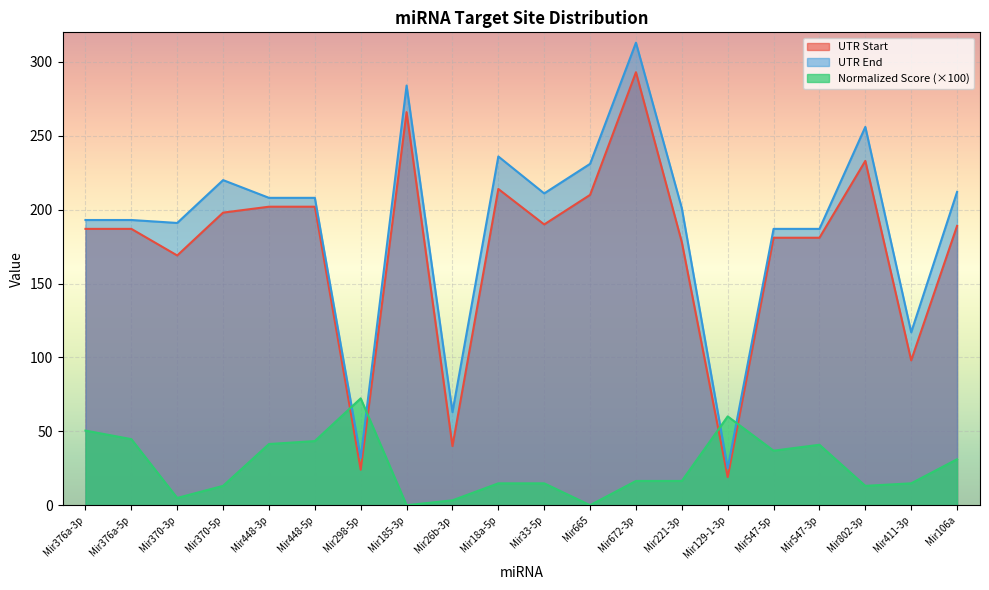

Reading left to right, transcribe all the data shown in this chart.

UTR Start: Mir376a-3p=187.0	Mir376a-5p=187.0	Mir370-3p=169.0	Mir370-5p=198.0	Mir448-3p=202.0	Mir448-5p=202.0	Mir298-5p=24.0	Mir185-3p=266.0	Mir26b-3p=40.0	Mir18a-5p=214.0	Mir33-5p=190.0	Mir665=210.0	Mir672-3p=293.0	Mir221-3p=178.0	Mir129-1-3p=19.0	Mir547-5p=181.0	Mir547-3p=181.0	Mir802-3p=233.0	Mir411-3p=98.0	Mir106a=189.0
UTR End: Mir376a-3p=193.0	Mir376a-5p=193.0	Mir370-3p=191.0	Mir370-5p=220.0	Mir448-3p=208.0	Mir448-5p=208.0	Mir298-5p=32.0	Mir185-3p=284.0	Mir26b-3p=63.0	Mir18a-5p=236.0	Mir33-5p=211.0	Mir665=231.0	Mir672-3p=313.0	Mir221-3p=201.0	Mir129-1-3p=25.0	Mir547-5p=187.0	Mir547-3p=187.0	Mir802-3p=256.0	Mir411-3p=117.0	Mir106a=212.0
Normalized Score: Mir376a-3p=50.5	Mir376a-5p=44.7	Mir370-3p=4.9	Mir370-5p=13.1	Mir448-3p=41.4	Mir448-5p=43.4	Mir298-5p=72.3	Mir185-3p=0.0	Mir26b-3p=3.3	Mir18a-5p=14.8	Mir33-5p=14.8	Mir665=0.0	Mir672-3p=16.4	Mir221-3p=16.4	Mir129-1-3p=60.1	Mir547-5p=36.9	Mir547-3p=40.9	Mir802-3p=13.1	Mir411-3p=14.8	Mir106a=31.1